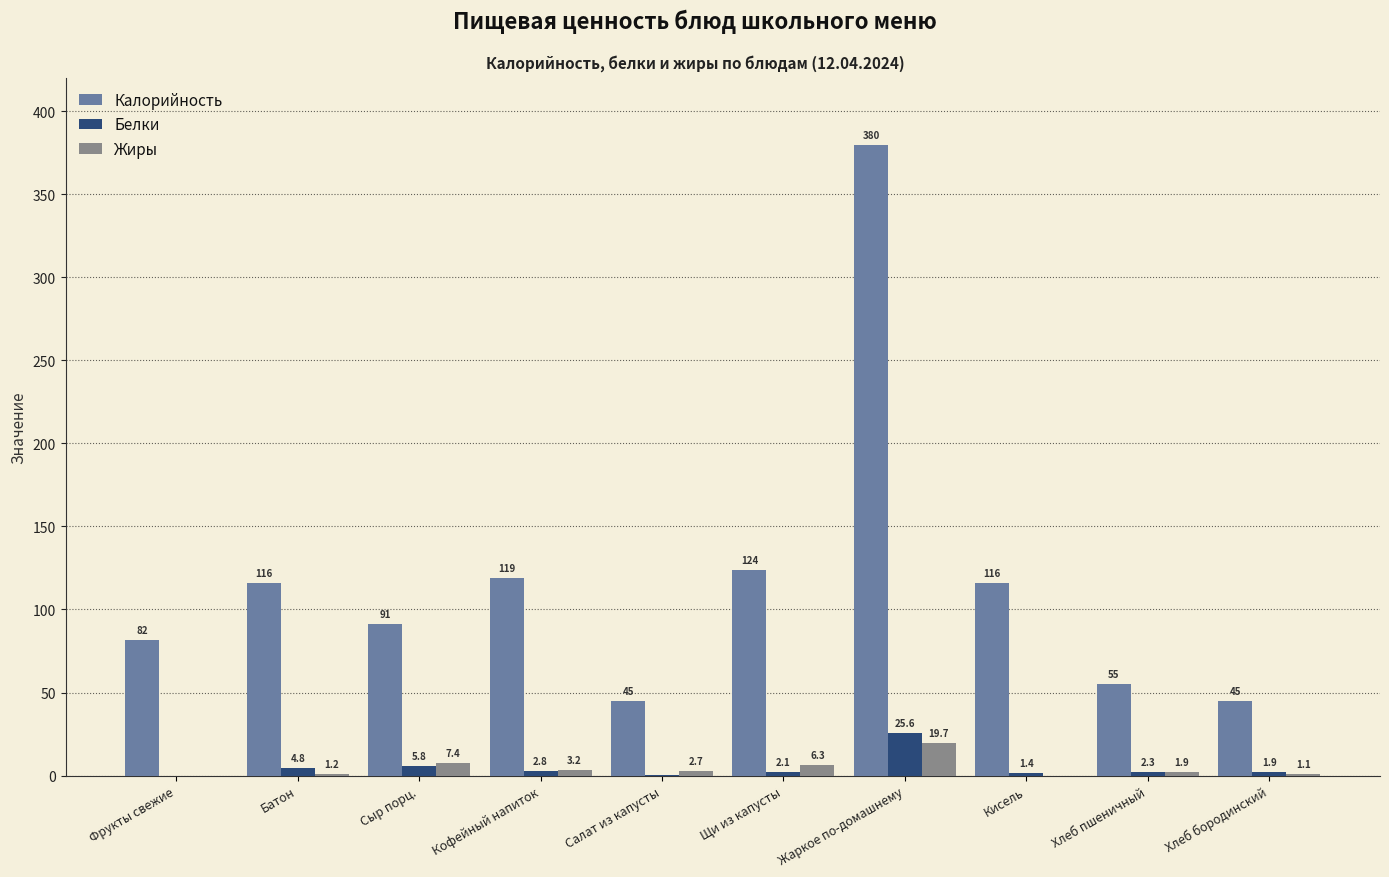

Between Фрукты свежие and Кофейный напиток, which series saw the biggest shift?

Калорийность